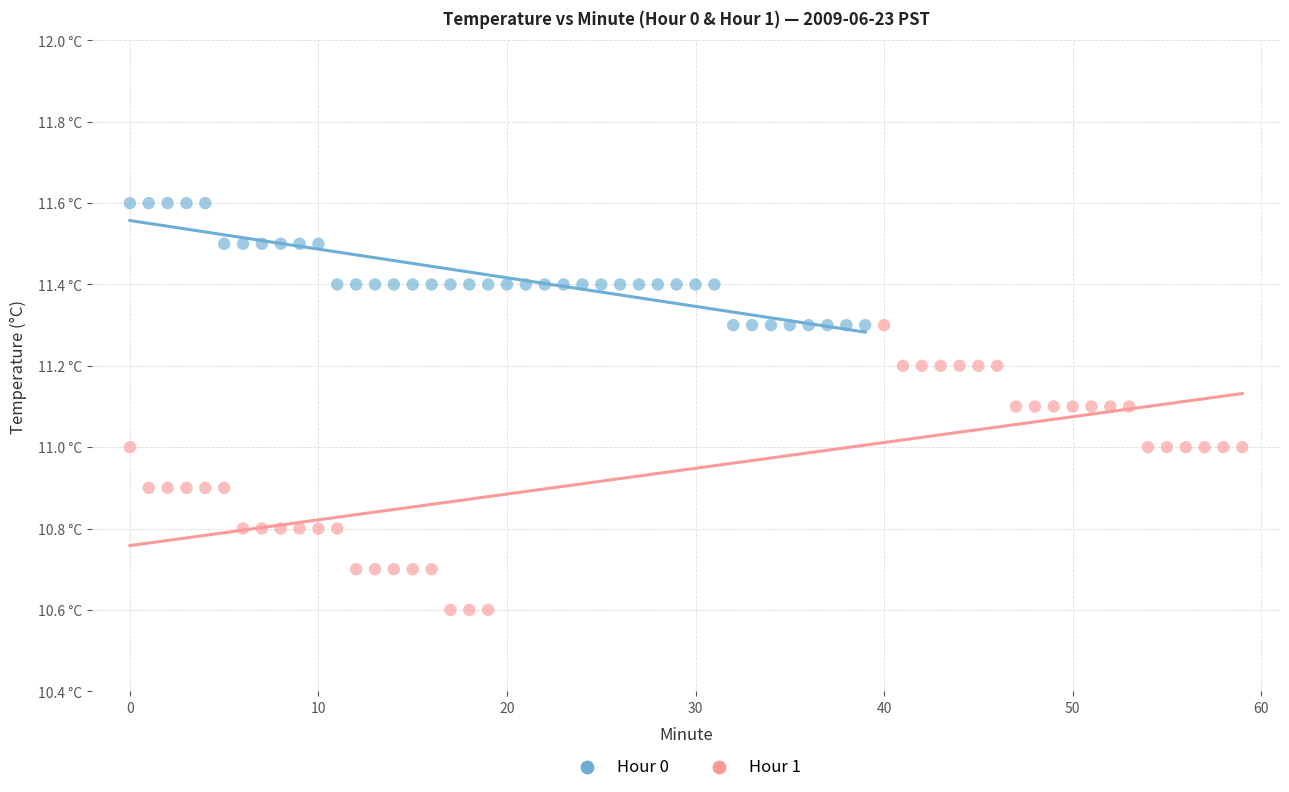

Which series reaches the maximum Y coordinate?

Hour 0